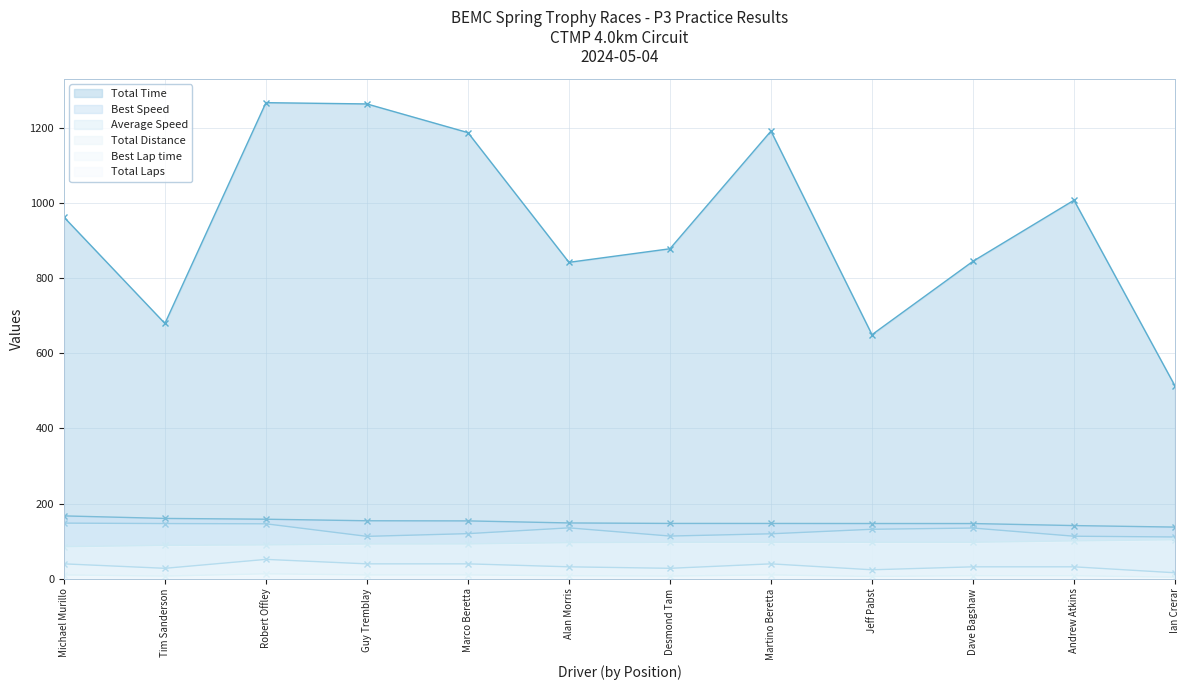

What is the lowest value of the Total Laps series?

15.8